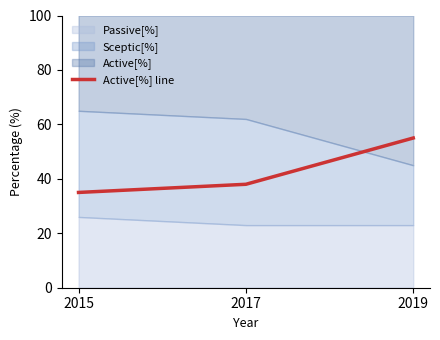

Rank the categories by value from highest to lowest.

2019, 2017, 2015